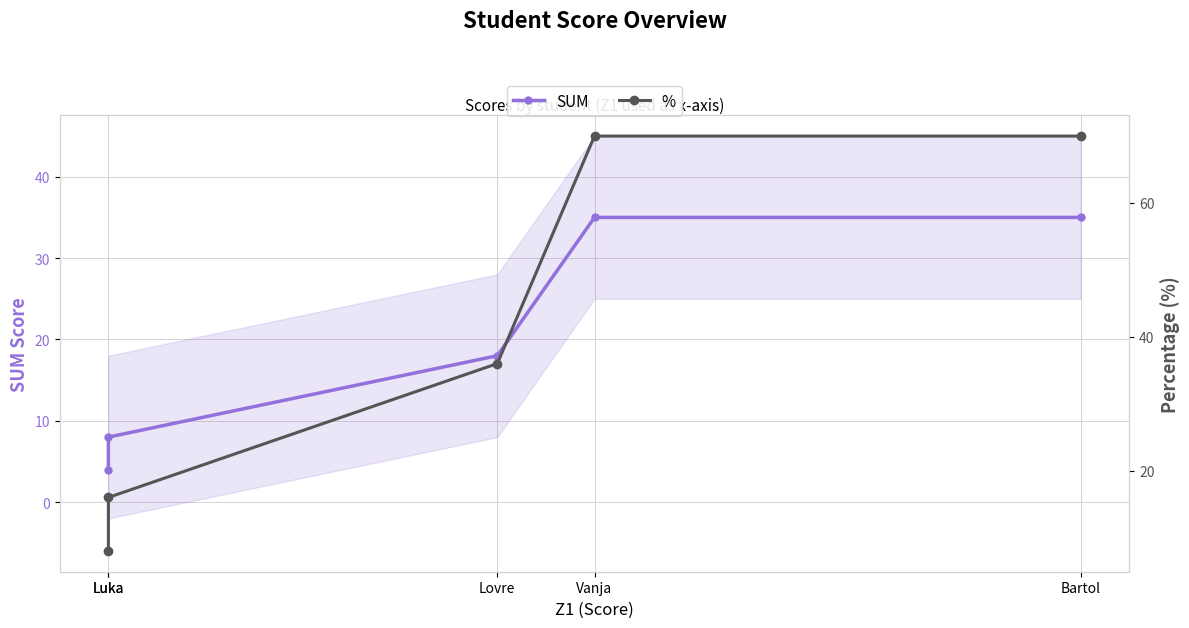

The value of SUM at Lovre is 31. True or false?

False